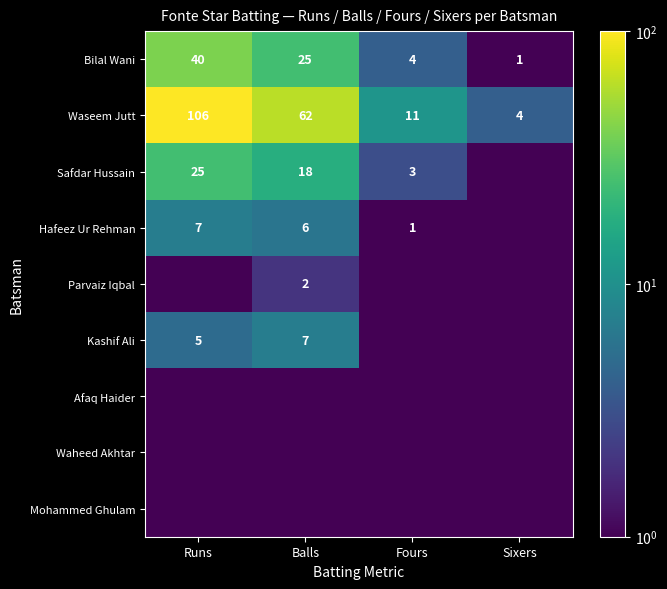

What is the minimum value shown in the chart?

0.1